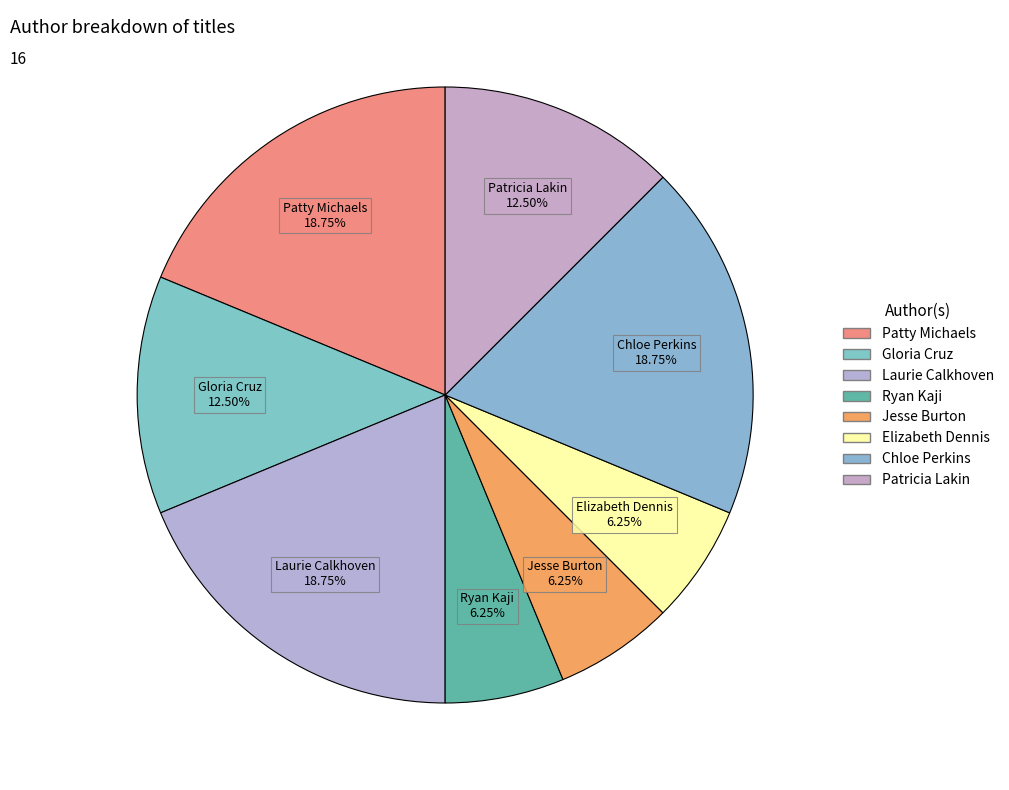

True or false: Chloe Perkins accounts for 5% of the total.

False